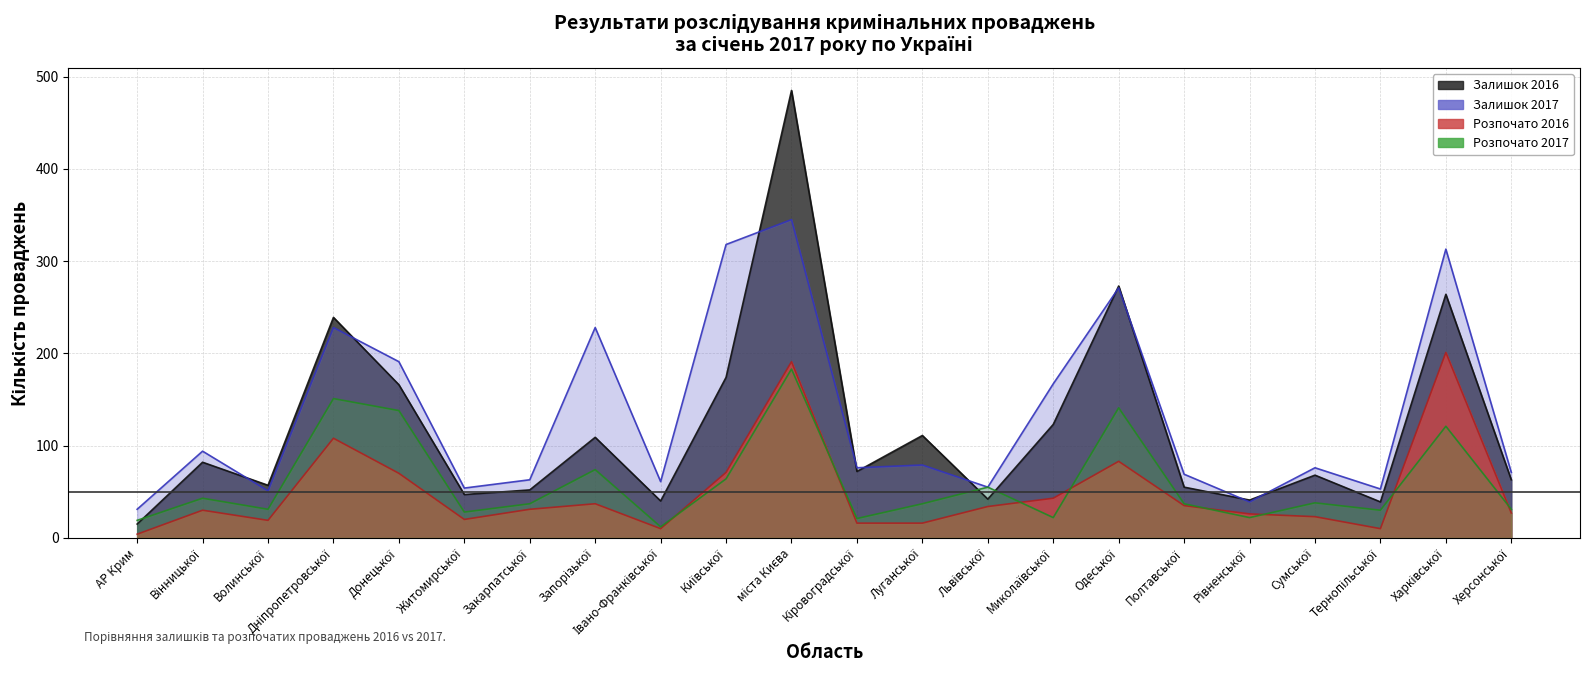

True or false: Залишок 2016 and Розпочато 2016 intersect in this chart.

False